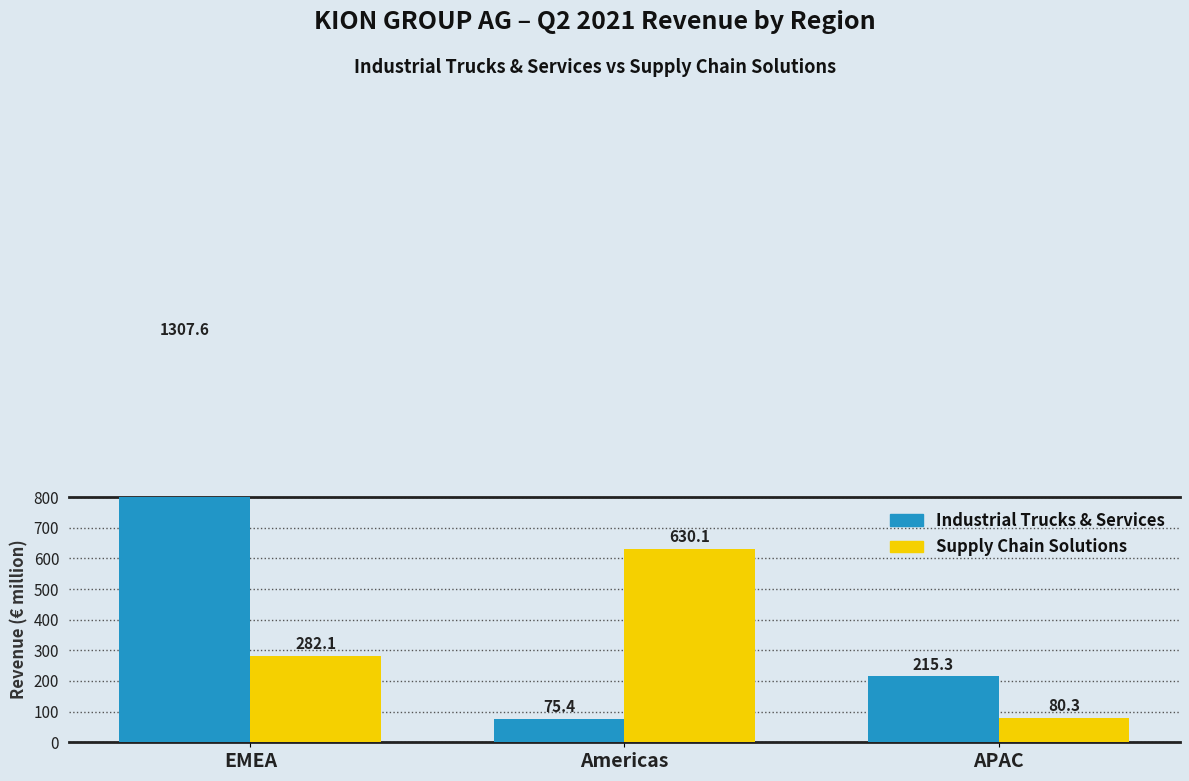

Reading left to right, what are all the values shown in this chart?

Industrial Trucks & Services: EMEA=1307.6	Americas=75.4	APAC=215.3
Supply Chain Solutions: EMEA=282.1	Americas=630.1	APAC=80.3